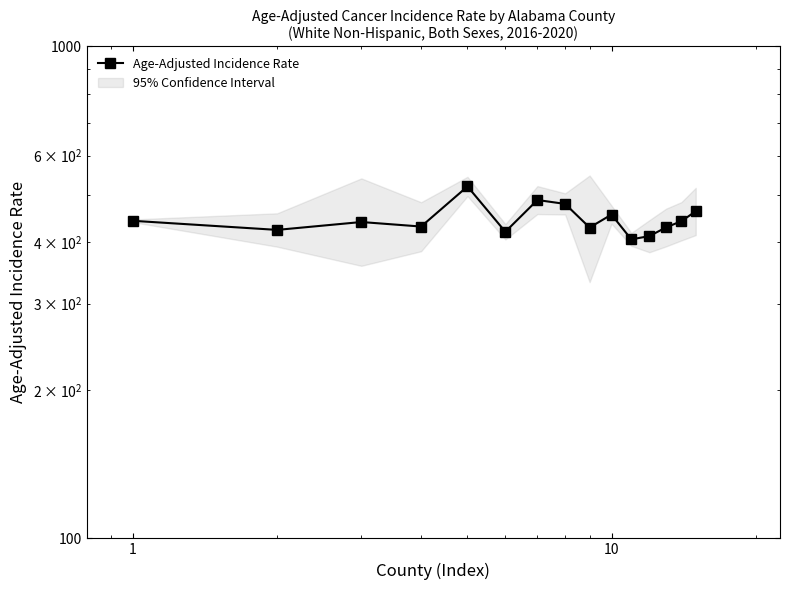

What is the difference between the maximum and second lowest values?

107.7